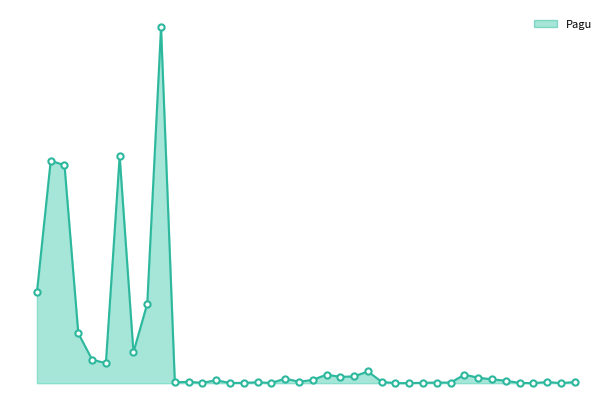

Does the chart have visible grid lines?

No